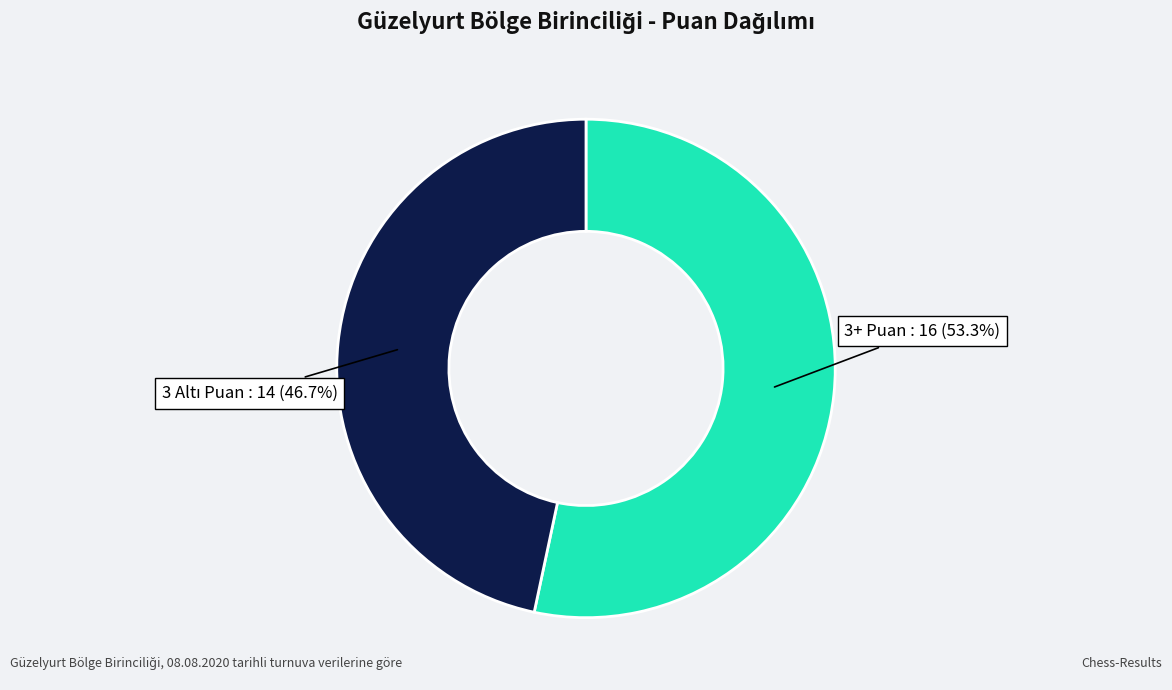

How many slices are in this pie chart?

2